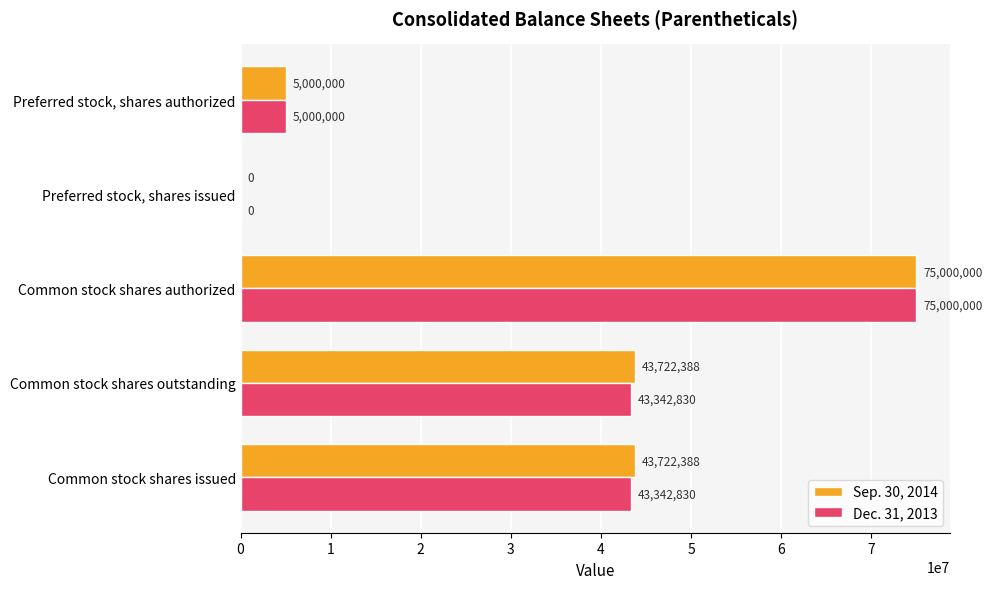

At which category is the sum across all series the highest?

Common stock shares authorized